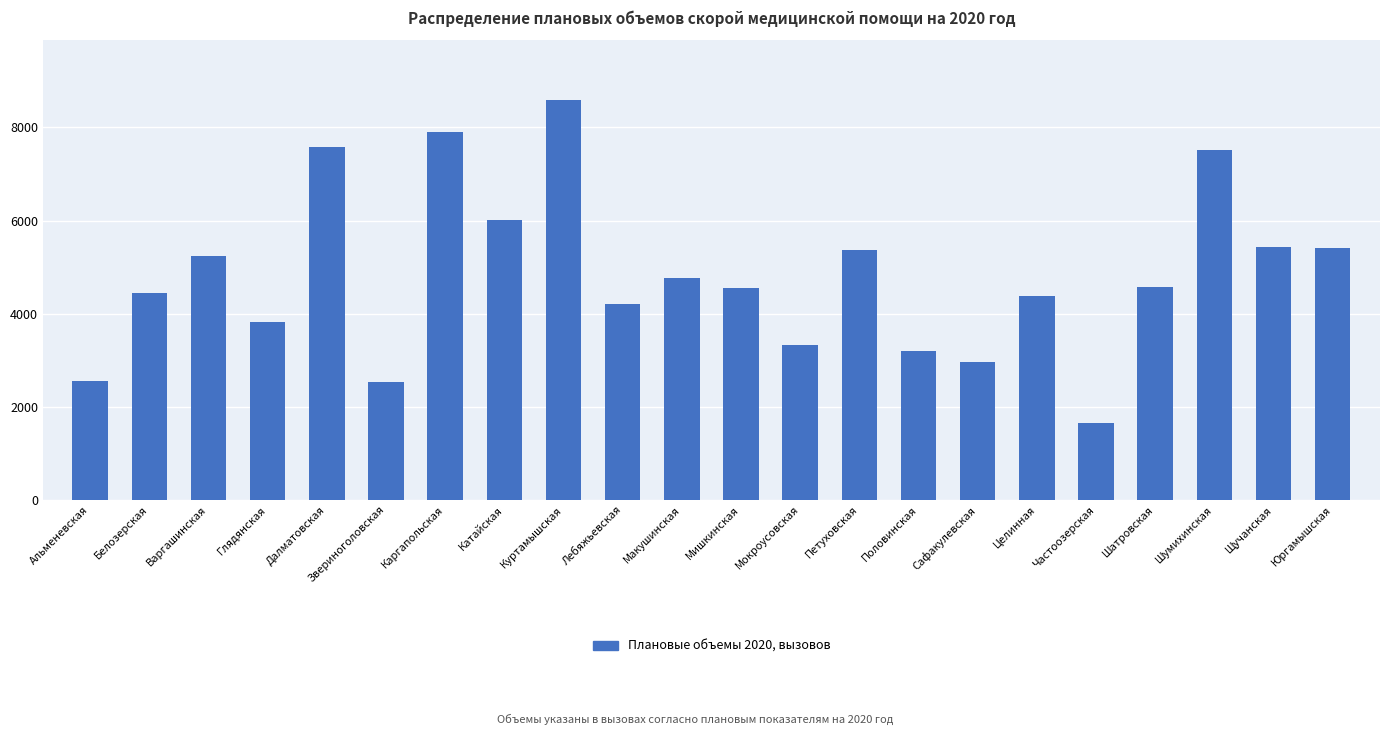

The chart shows a value of 5440 at Щучанская. True or false?

True